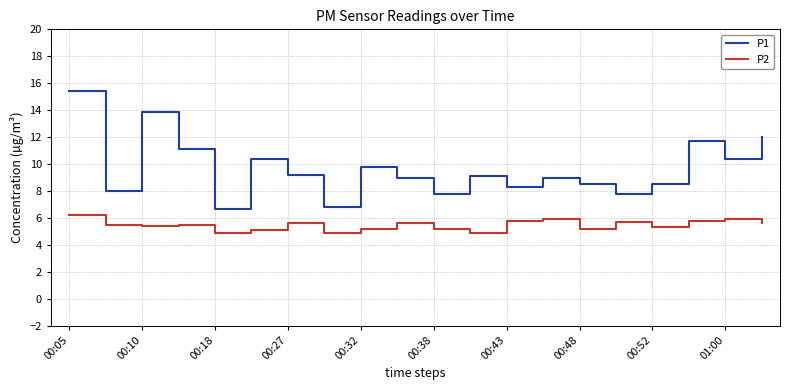

Reading left to right, extract all data points from this chart.

P1: 15.4	8.0	13.9	11.1	6.7	10.4	9.2	6.8	9.8	9.0	7.8	9.1	8.3	9.0	8.5	7.8	8.5	11.7	10.4	12.0
P2: 6.2	5.5	5.4	5.5	4.9	5.1	5.6	4.9	5.2	5.6	5.2	4.9	5.8	5.9	5.2	5.7	5.3	5.8	5.9	5.6